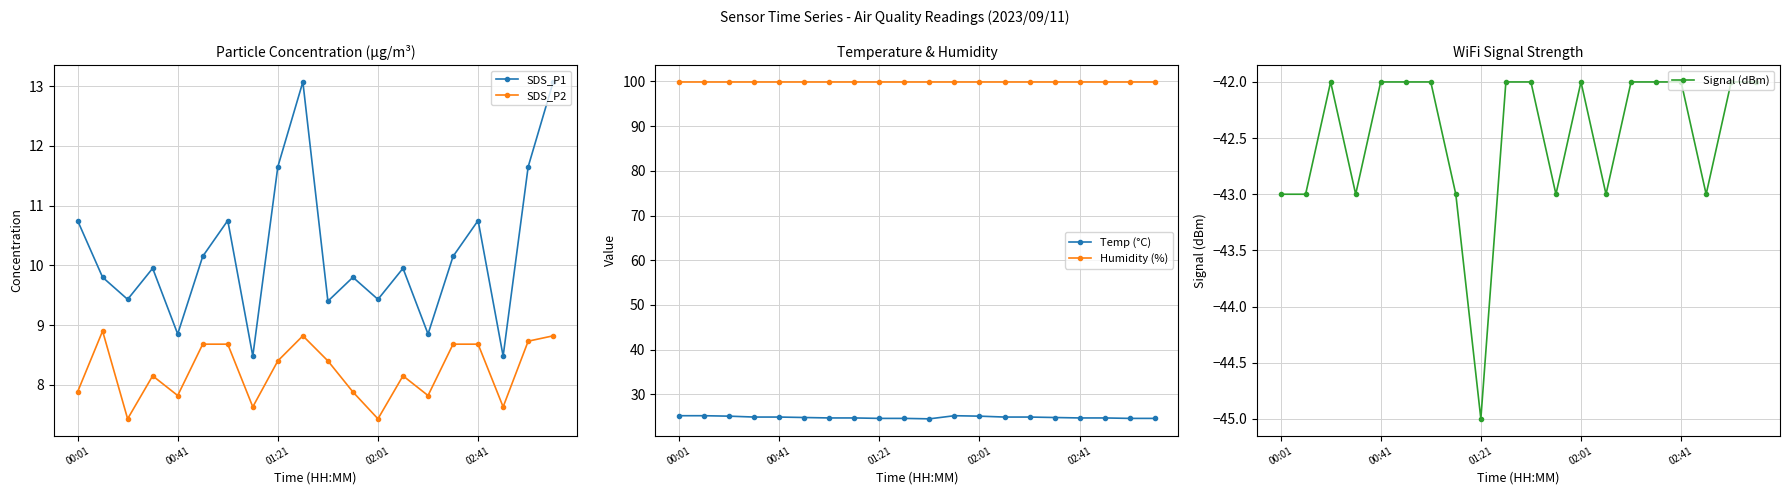

True or false: SDS_P1 has more than 0 interior local peaks.

True